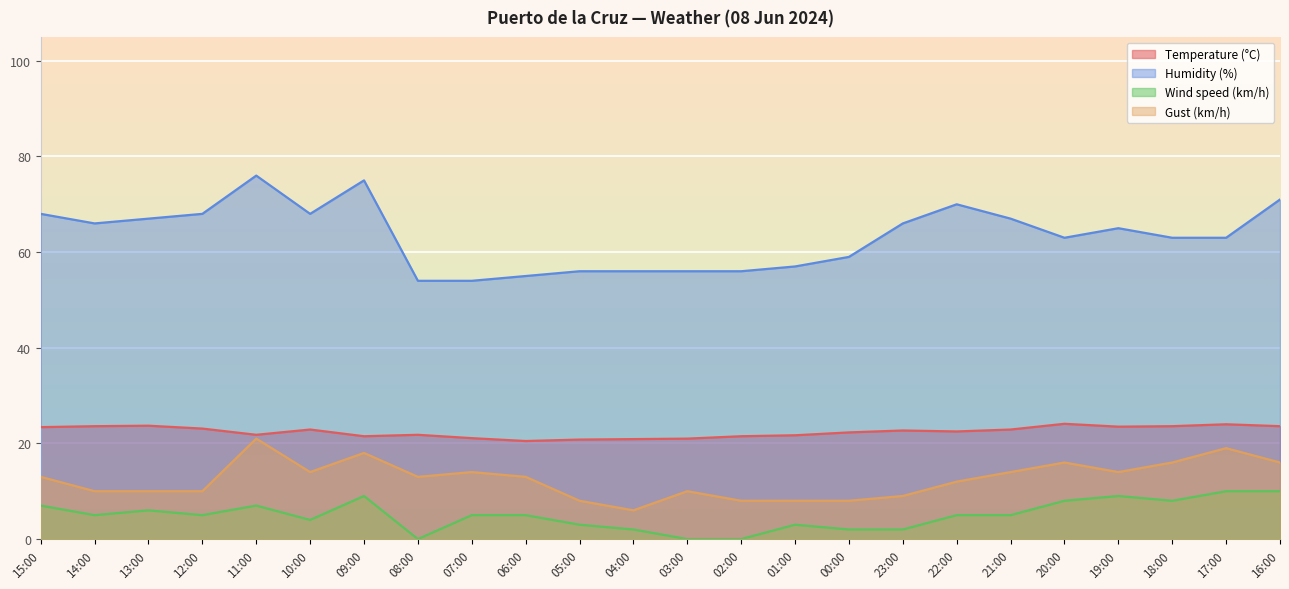

Which series changed the most between 11:00 and 20:00?

Humidity (%)